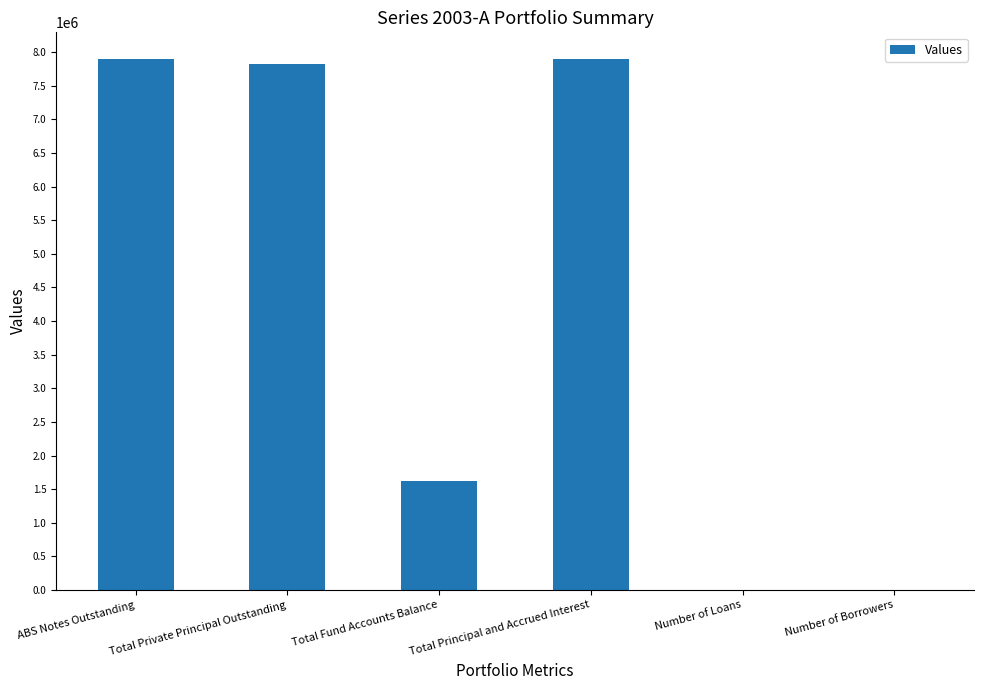

At which label is the value closest to 3951443?

Total Fund Accounts Balance